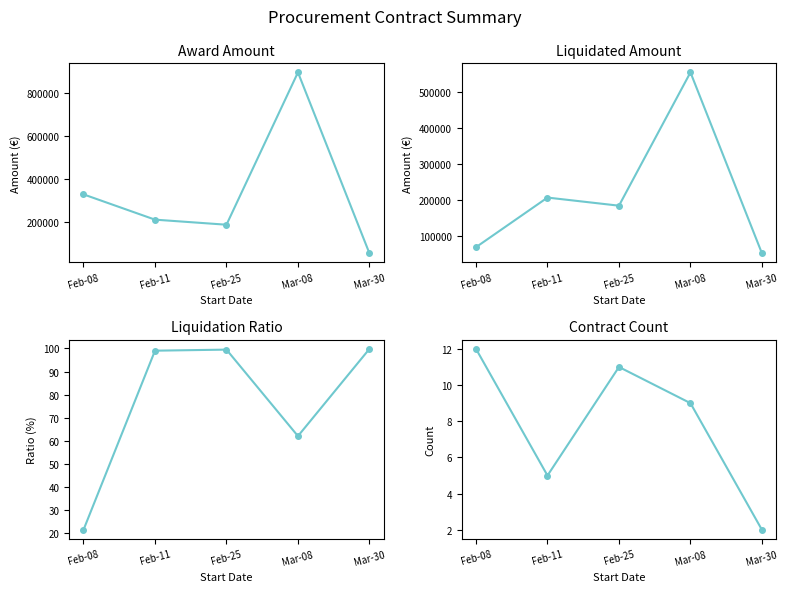

The importoSommeLiquidate series shows 26570.7 at Feb-08. True or false?

False